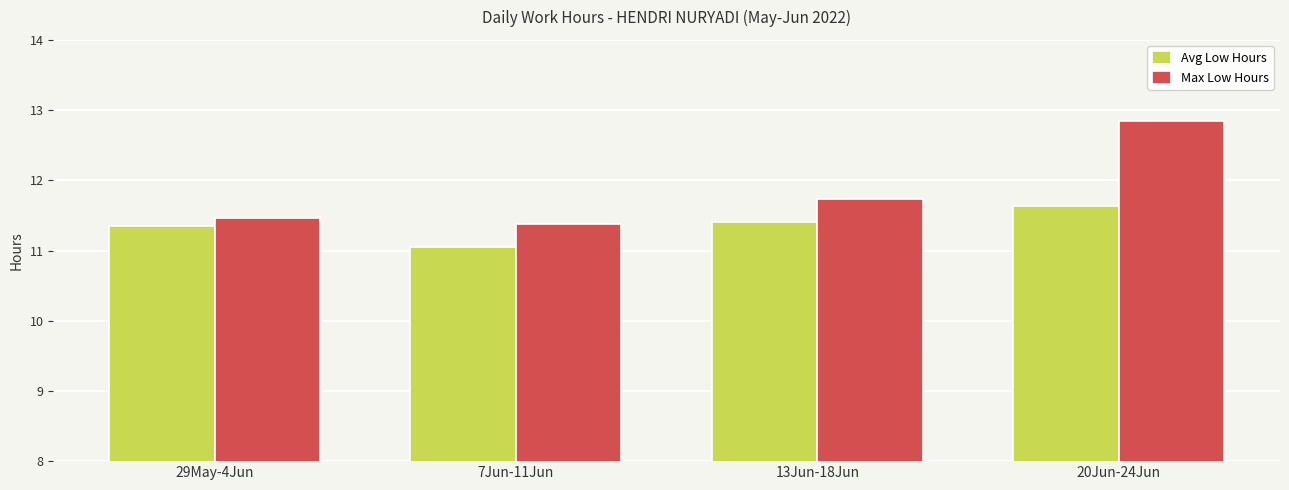

What is the value of the Max Low Hours bar at the 2nd from the left?

11.4